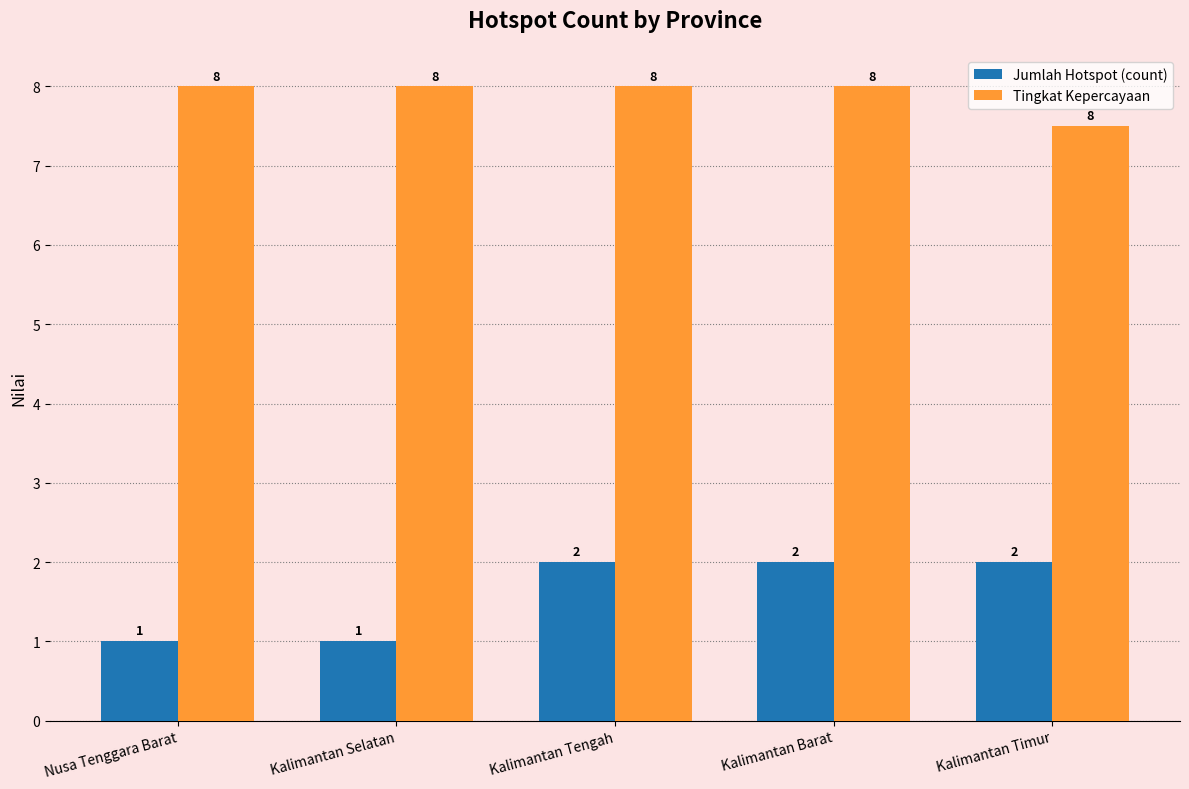

Is it true that Tingkat Kepercayaan equals 13.2 at Kalimantan Tengah?

False